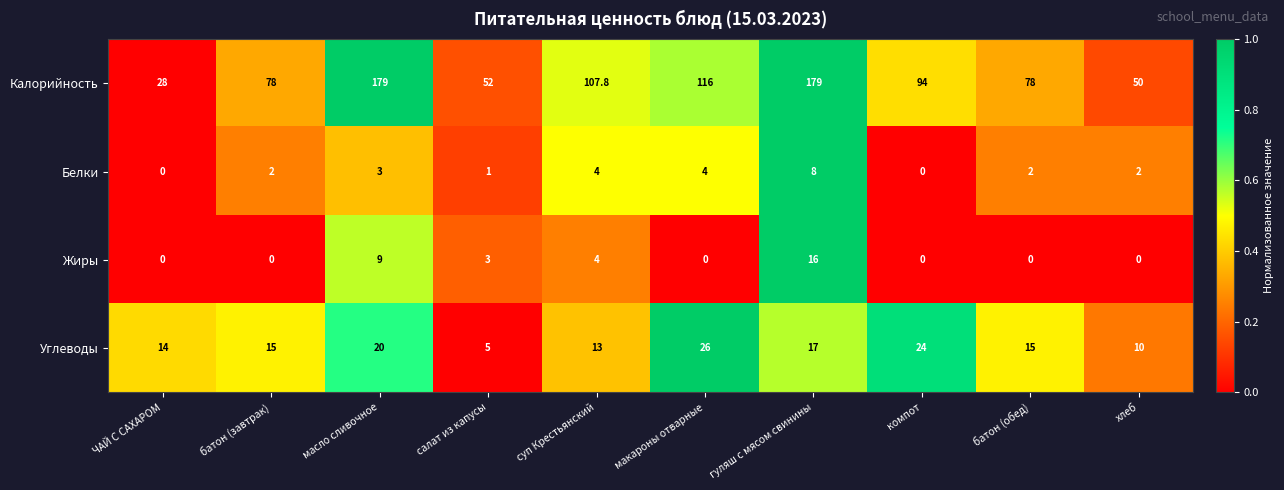

What is the minimum value for Углеводы?

5.0